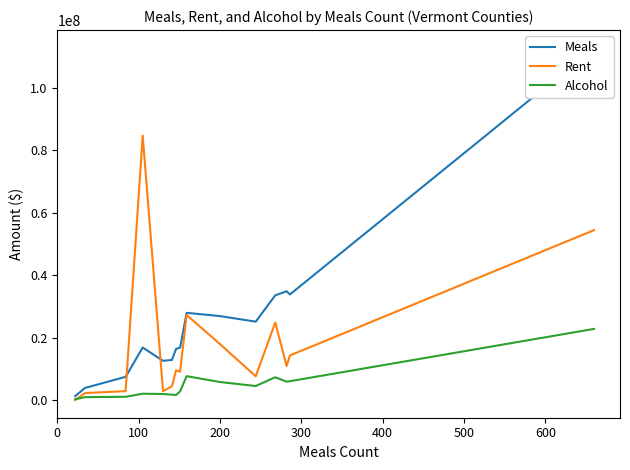

What is the maximum value for Rent?

84731826.6